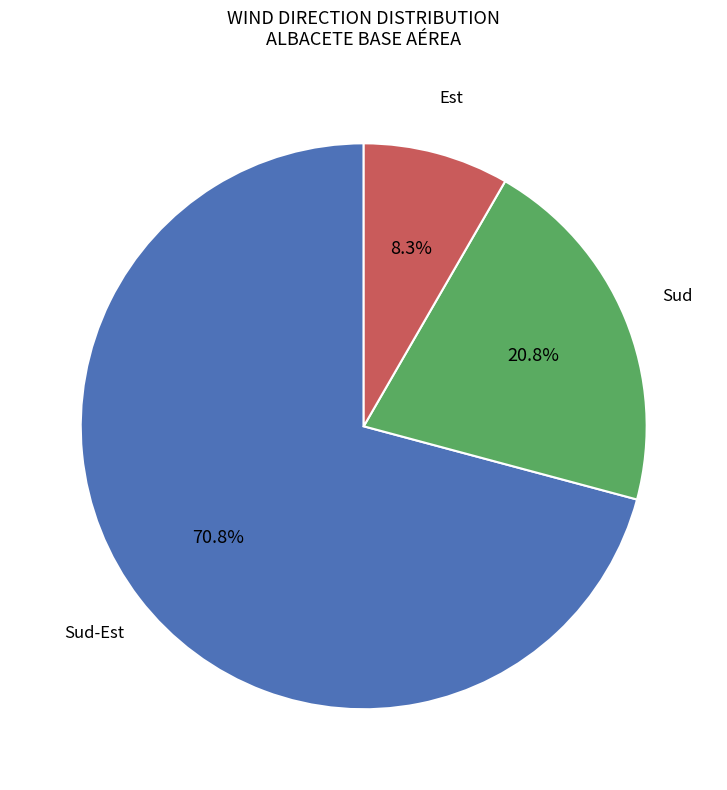

Is there any slice that represents more than half of the pie?

Yes